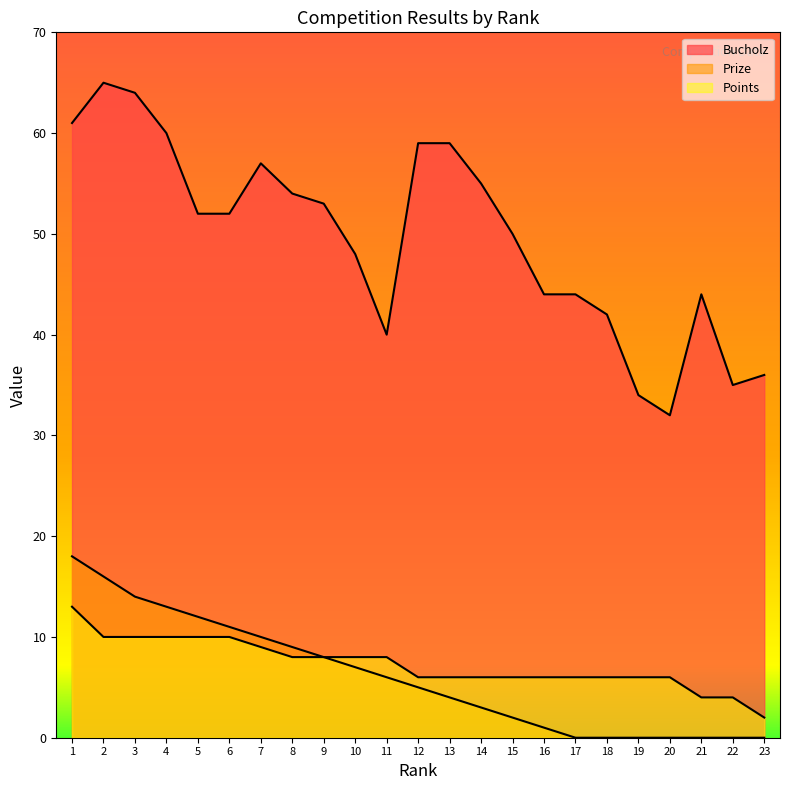

What is the greatest value displayed?

65